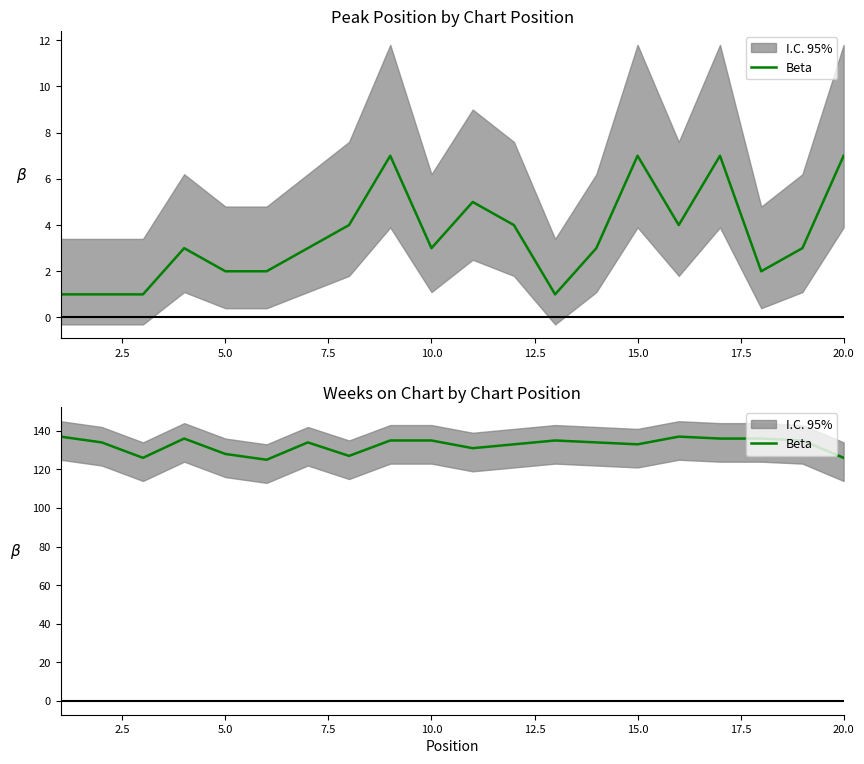

The chart shows a value of 136 at 17. True or false?

True